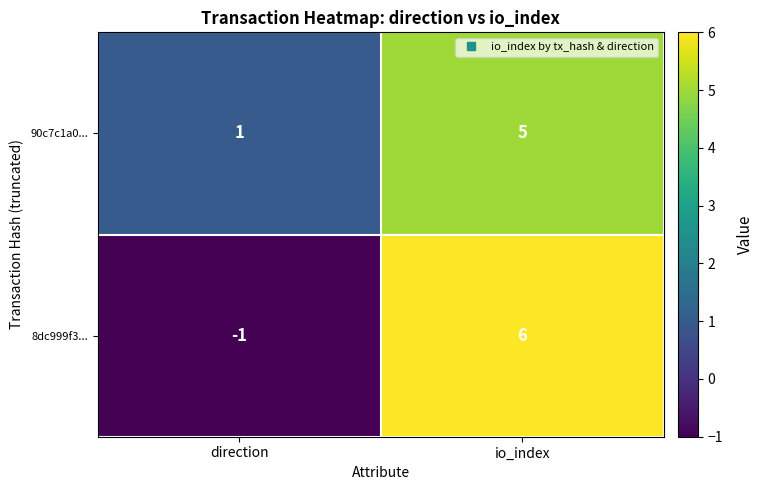

Is the value of 90c7c1a0... at direction greater than the value of 8dc999f3... at direction?

Yes